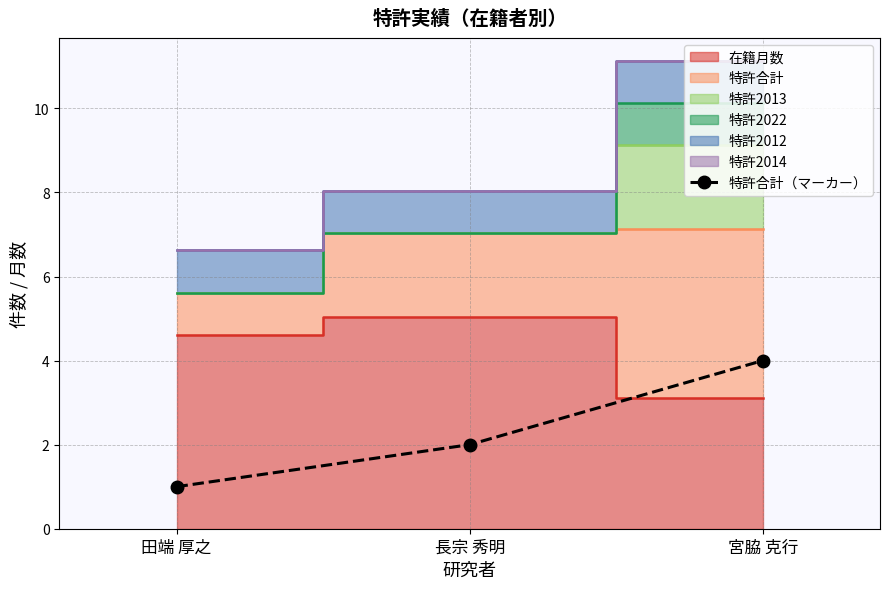

What is the value of the 特許合計（マーカー） point at the 3rd from the left?

4